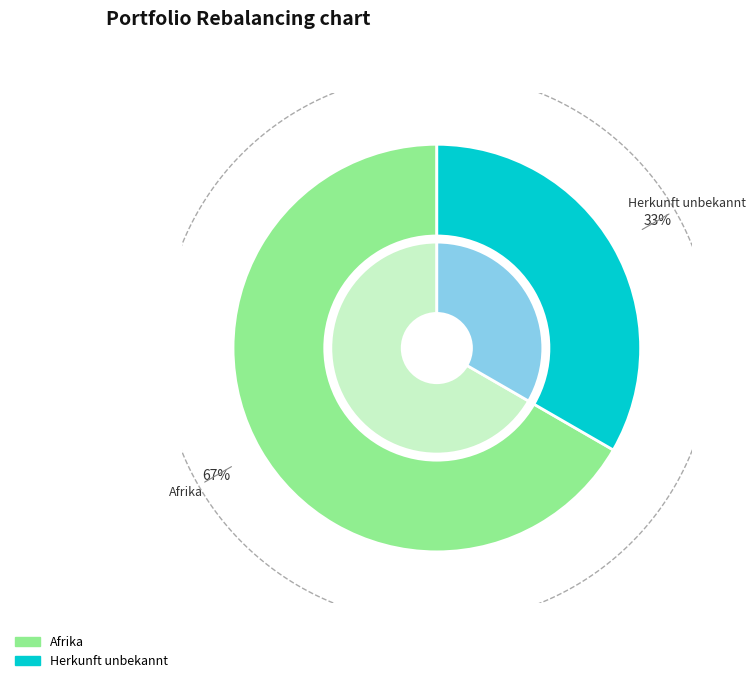

Which category has the biggest portion of the pie?

Afrika